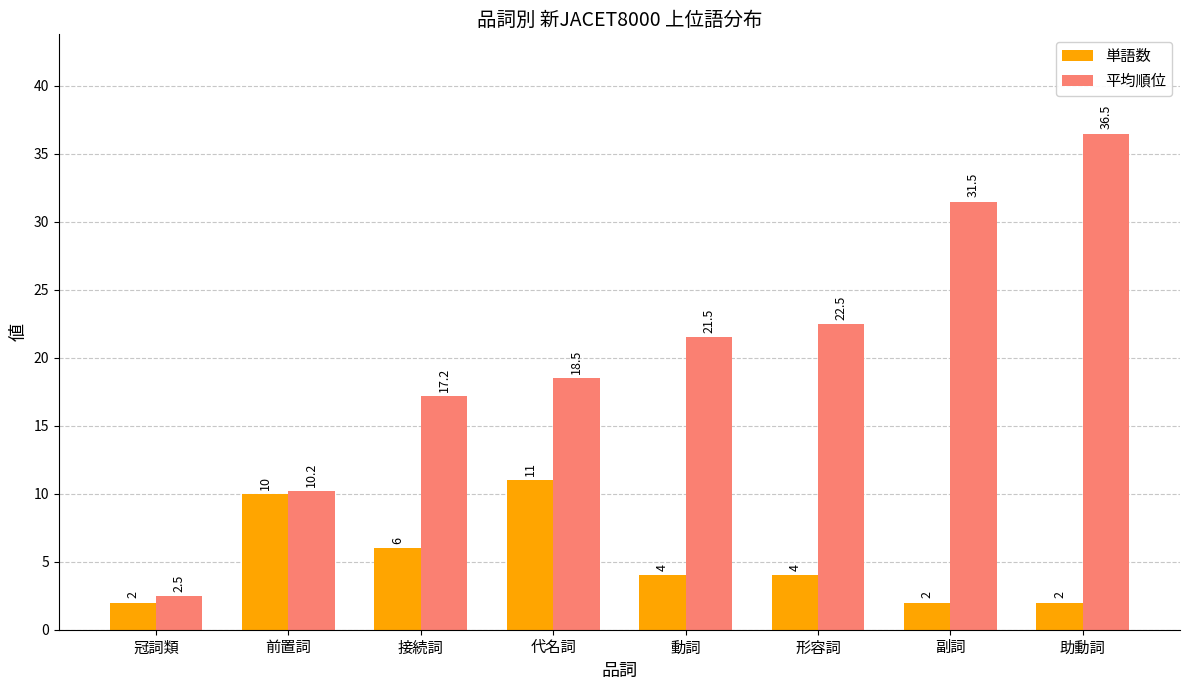

At how many categories does at least one series exceed 11?

6